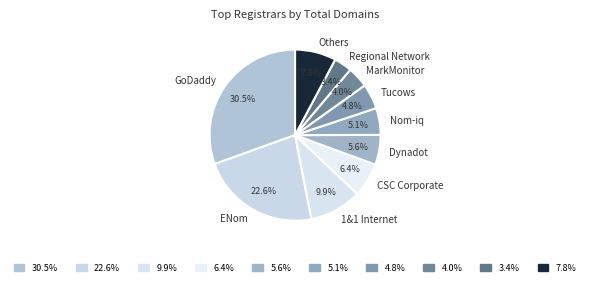

Count the number of slices in the pie.

10